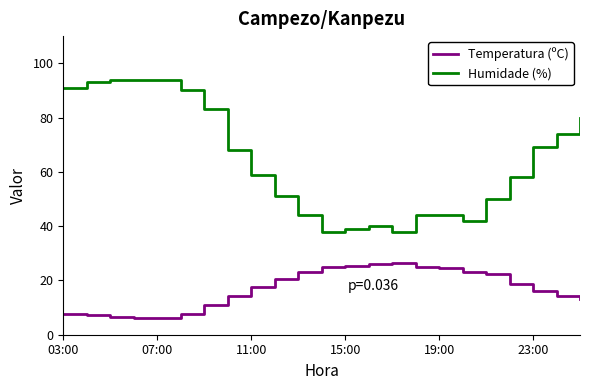

Which series has the widest spread of values?

Humidade (%)